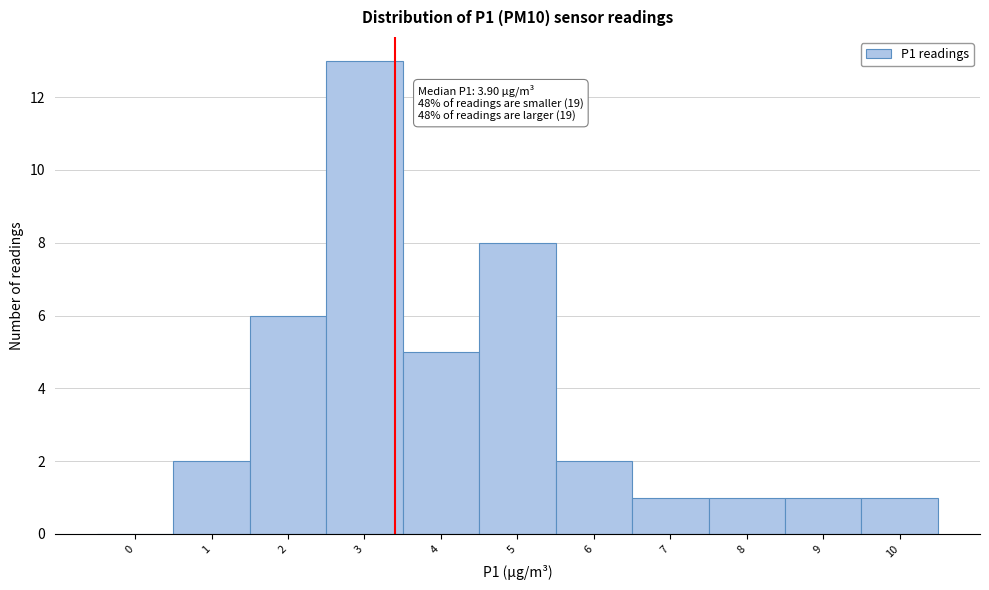

Reading right to left, what are all the values shown in this chart?

10=1	9=1	8=1	7=1	6=2	5=8	4=5	3=13	2=6	1=2	0=0